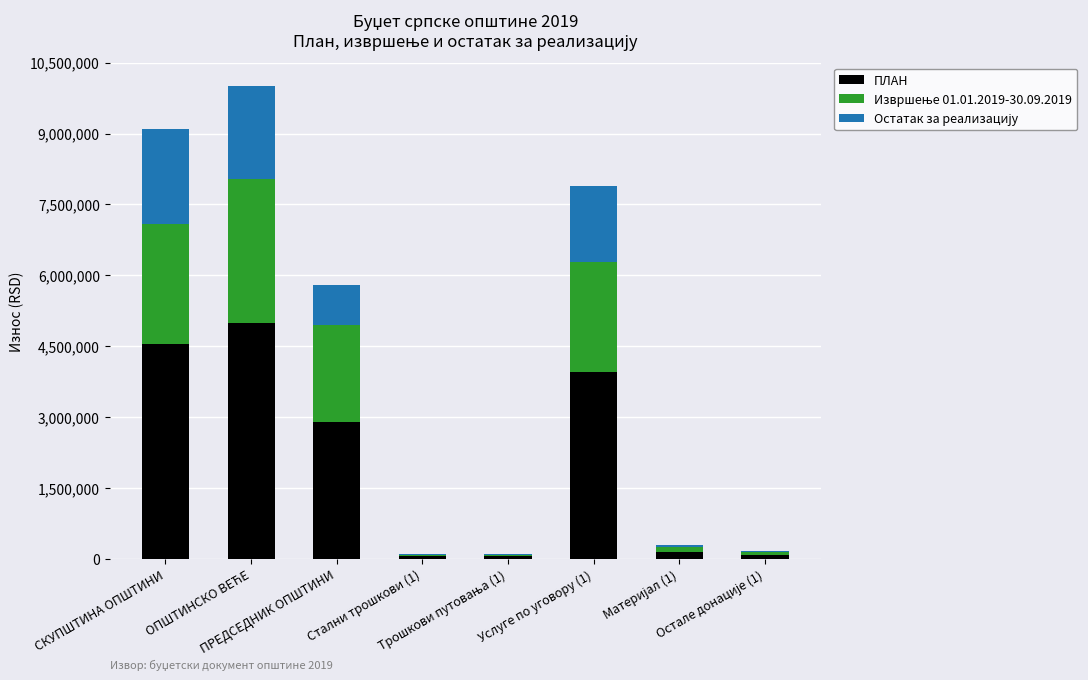

List the series in order of their peak value, highest first.

ПЛАН, Извршење 01.01.2019-30.09.2019, Остатак за реализацију